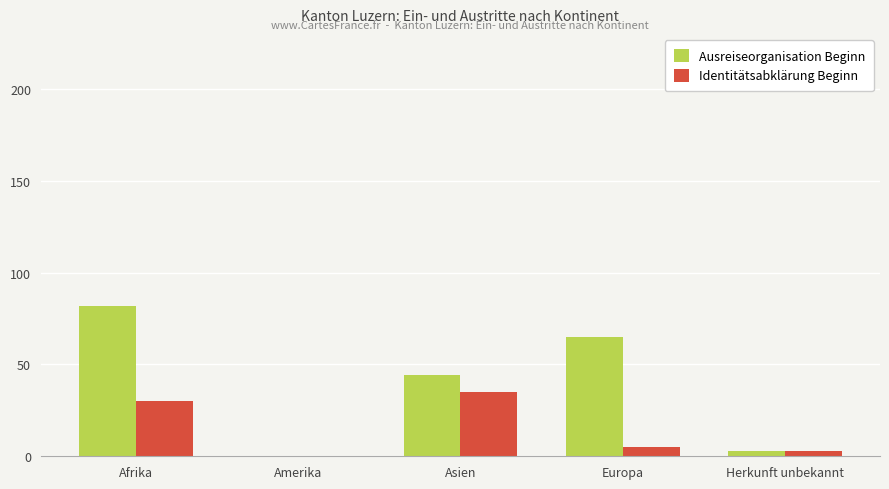

Which series has the widest spread of values?

Ausreiseorganisation Beginn